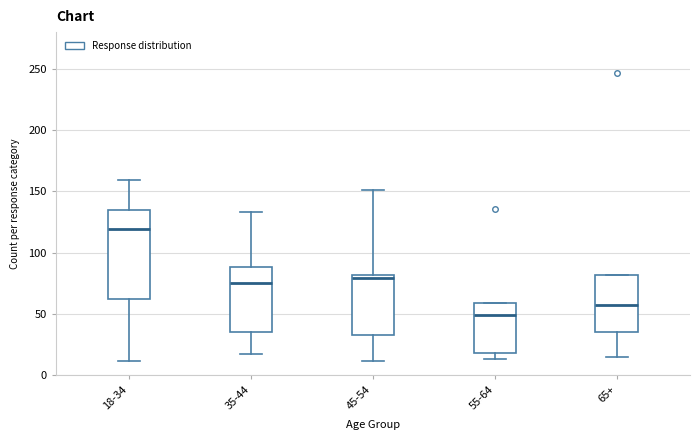

Reading left to right, transcribe this box plot: for each box, give where its median line is, the range the box spans, and where its two whiskers end, as read against the y-axis. The values are not printed on the chart, so give them approximately, as read against the axis.

18-34: median 120, box 60 to 135, whiskers 10 to 160
35-44: median 75, box 35 to 90, whiskers 15 to 135
45-54: median 80 (just below the box's upper edge), box 35 to 80, whiskers 10 to 150
55-64: median 50, box 20 to 60, whiskers 15 to 60
65+: median 55, box 35 to 80, whiskers 15 to 80